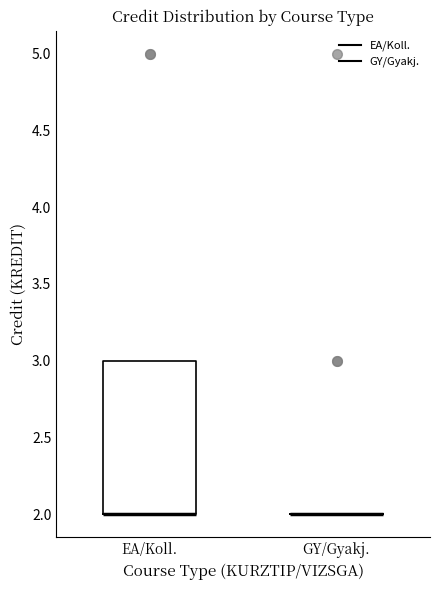

Where is the upper edge of the box for EA/Koll. on the y-axis? The values are not printed on the chart, so give them approximately, as read against the axis.

3